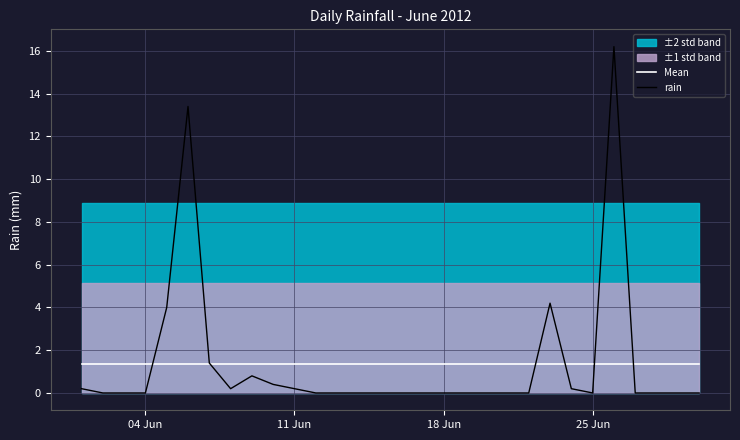

Which series has the widest spread of values?

rain